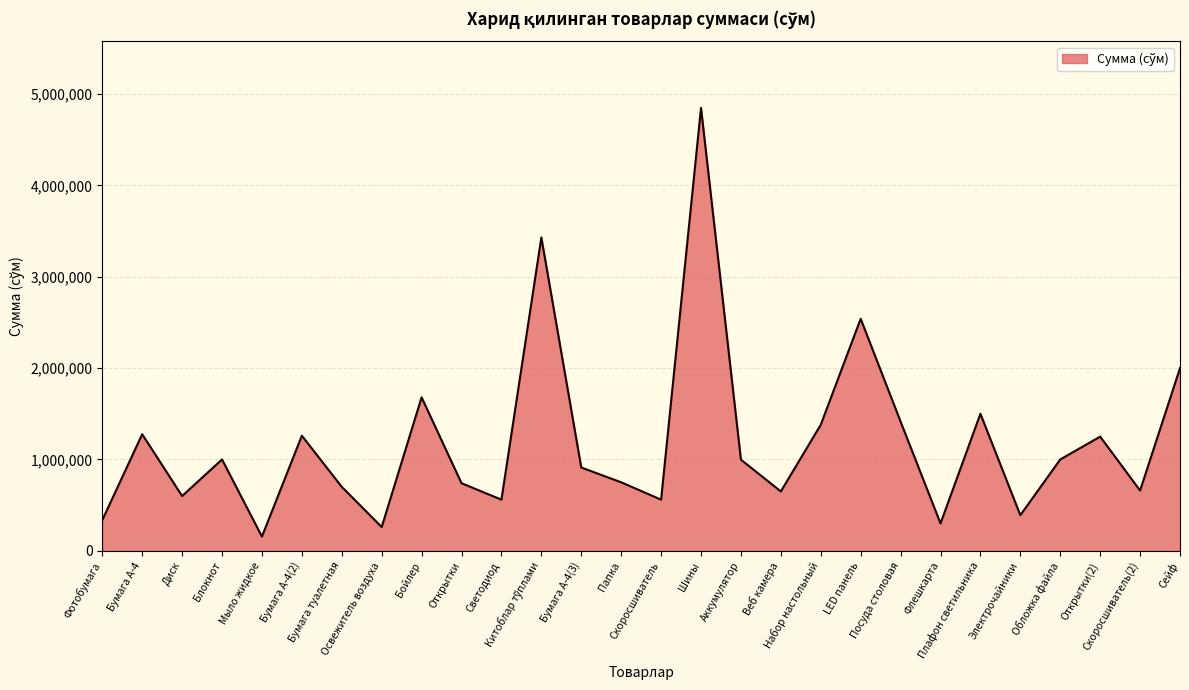

What is the change in value from Аккумулятор to Посуда столовая?

+416200